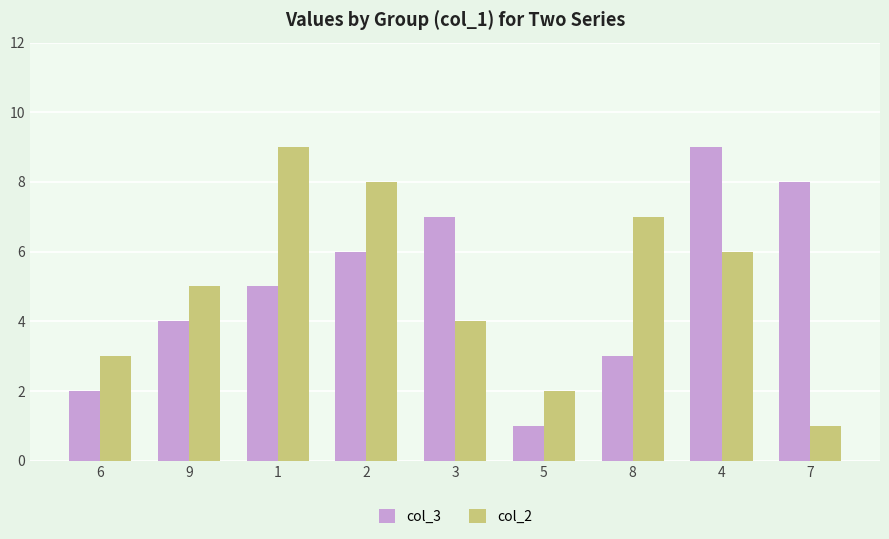

What is the total value across all series at 1?

14